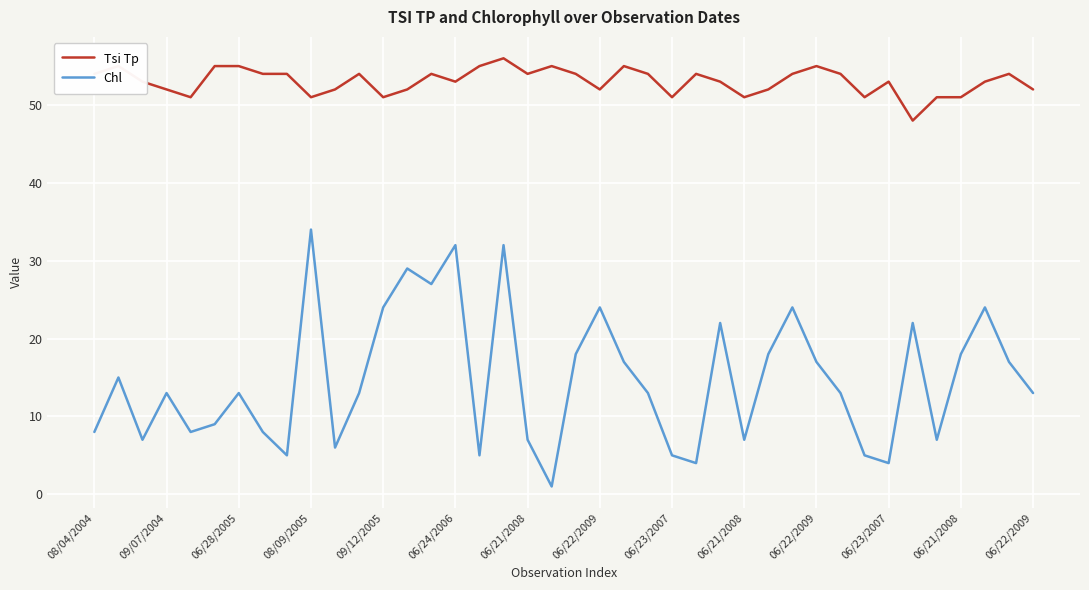

Does the chart display data point markers on the line(s)?

No